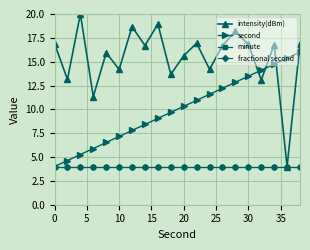

Which series has the largest total across all categories?

intensity(dBm)